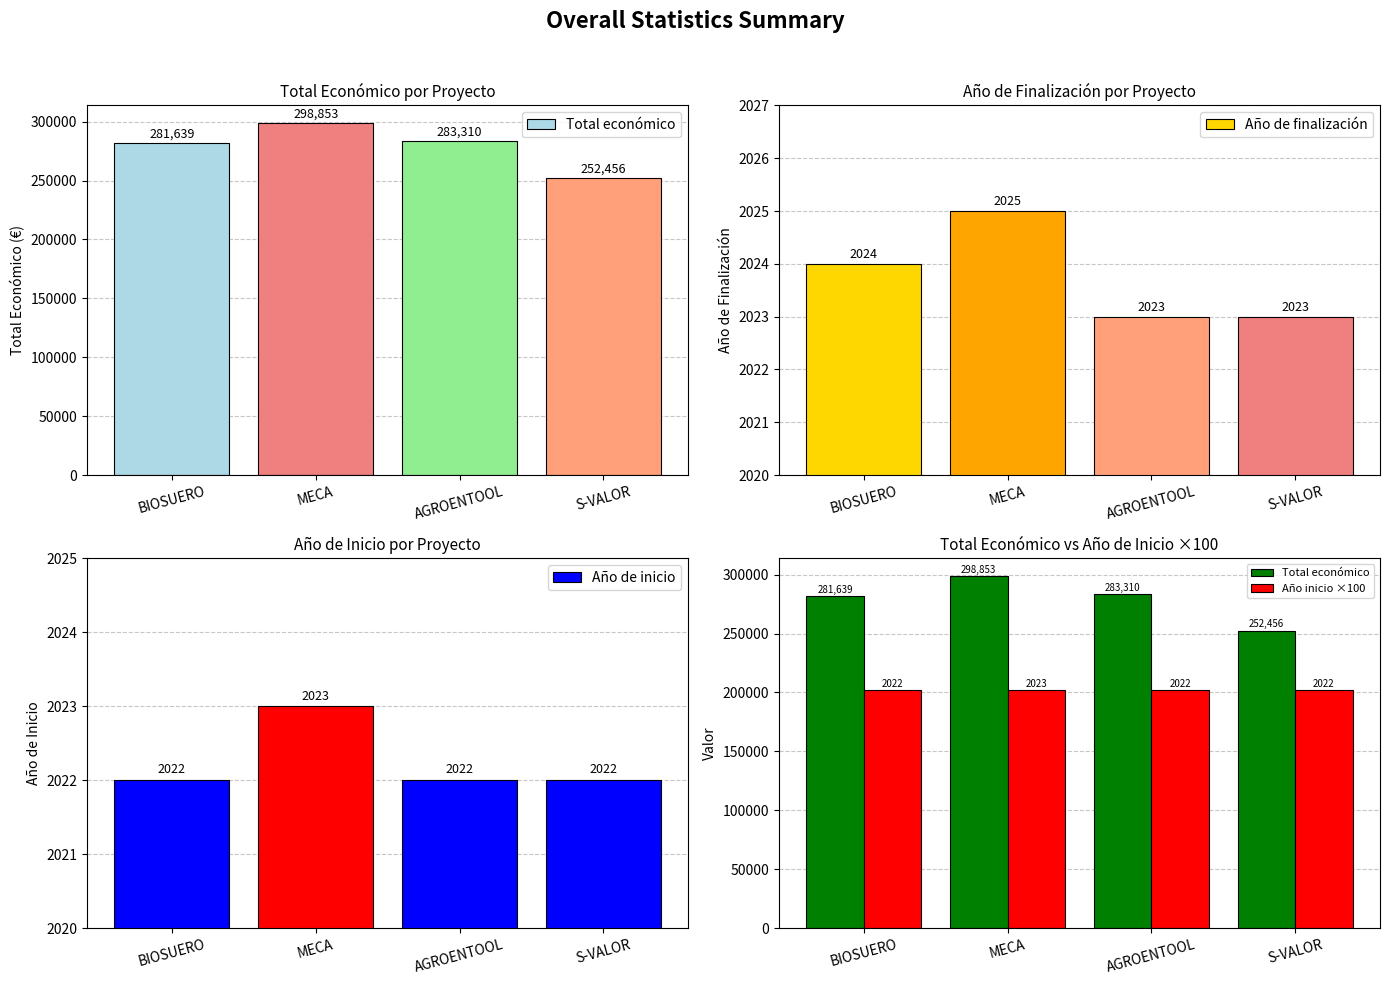

Which category has the lowest value in the Año de inicio series?

BIOSUERO